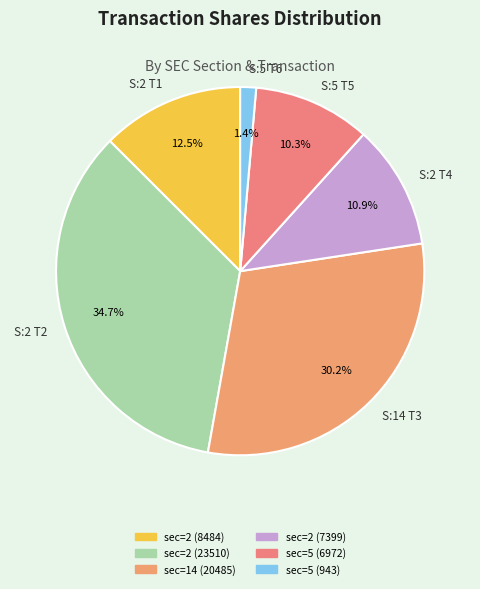

How many slices are in this pie chart?

6